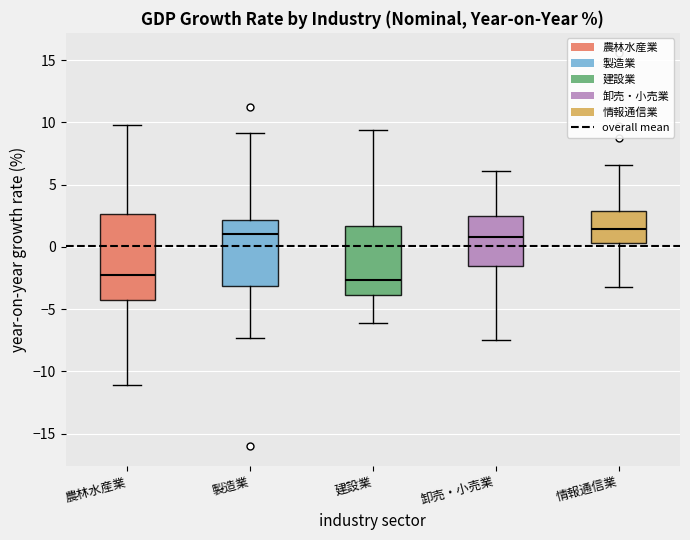

Reading left to right, transcribe this box plot: for each box, give where its median line is, the range the box spans, and where its two whiskers end, as read against the y-axis. The values are not printed on the chart, so give them approximately, as read against the axis.

農林水産業: median -2.5, box -4.5 to 2.5, whiskers -11.0 to 10.0
製造業: median 1.0, box -3.0 to 2.0, whiskers -7.5 to 9.0
建設業: median -2.5, box -4.0 to 1.5, whiskers -6.0 to 9.5
卸売・小売業: median 1.0, box -1.5 to 2.5, whiskers -7.5 to 6.0
情報通信業: median 1.5, box 0.5 to 3.0, whiskers -3.0 to 6.5